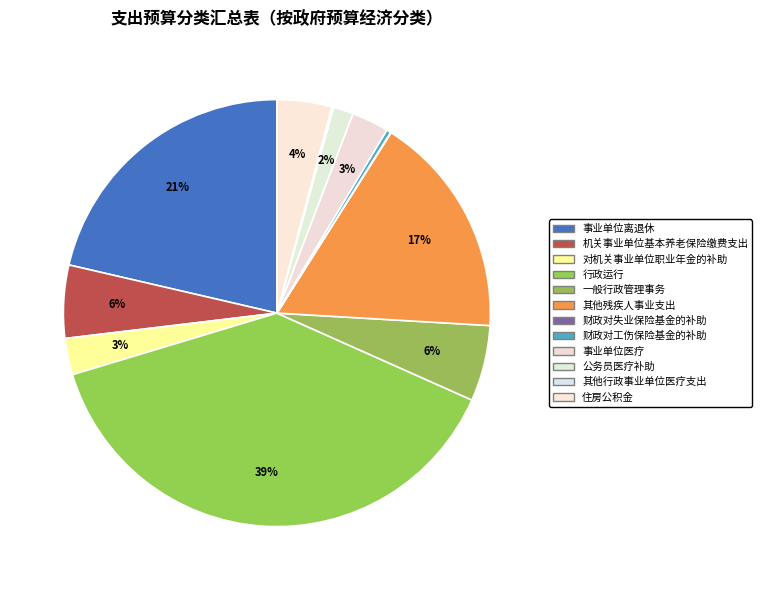

Which has a higher value, 财政对工伤保险基金的补助 or 一般行政管理事务?

一般行政管理事务